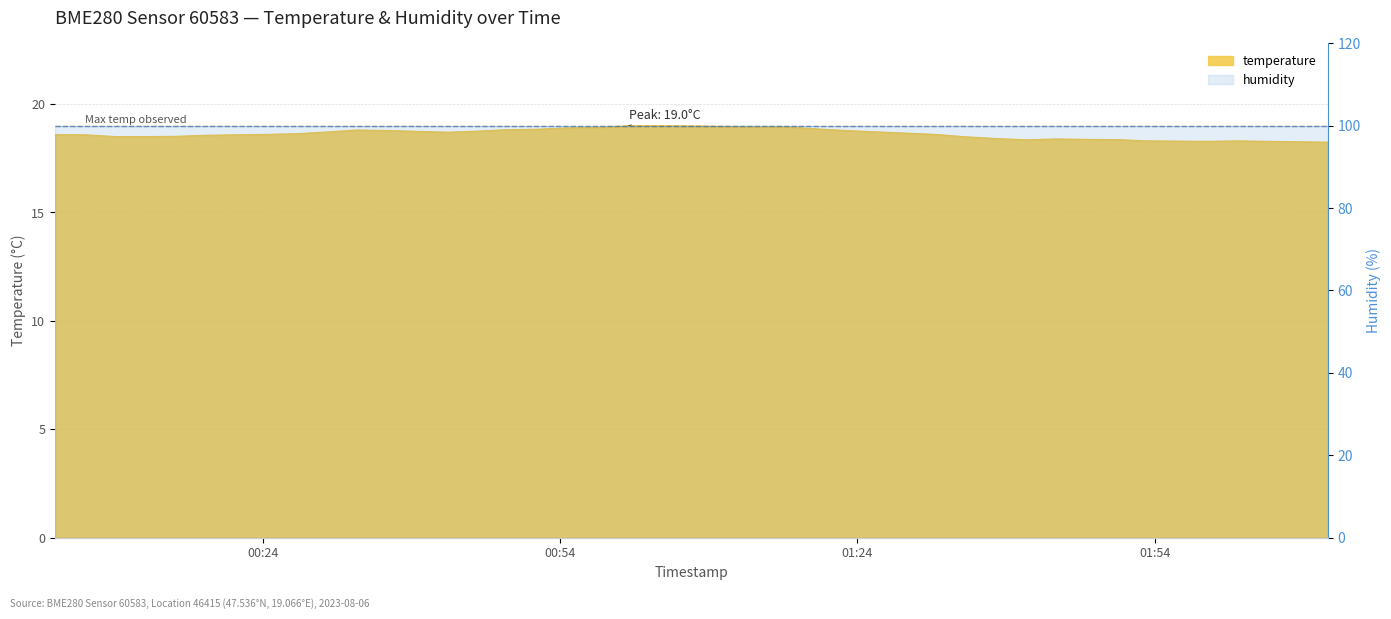

What is the minimum value shown in the chart?

18.2